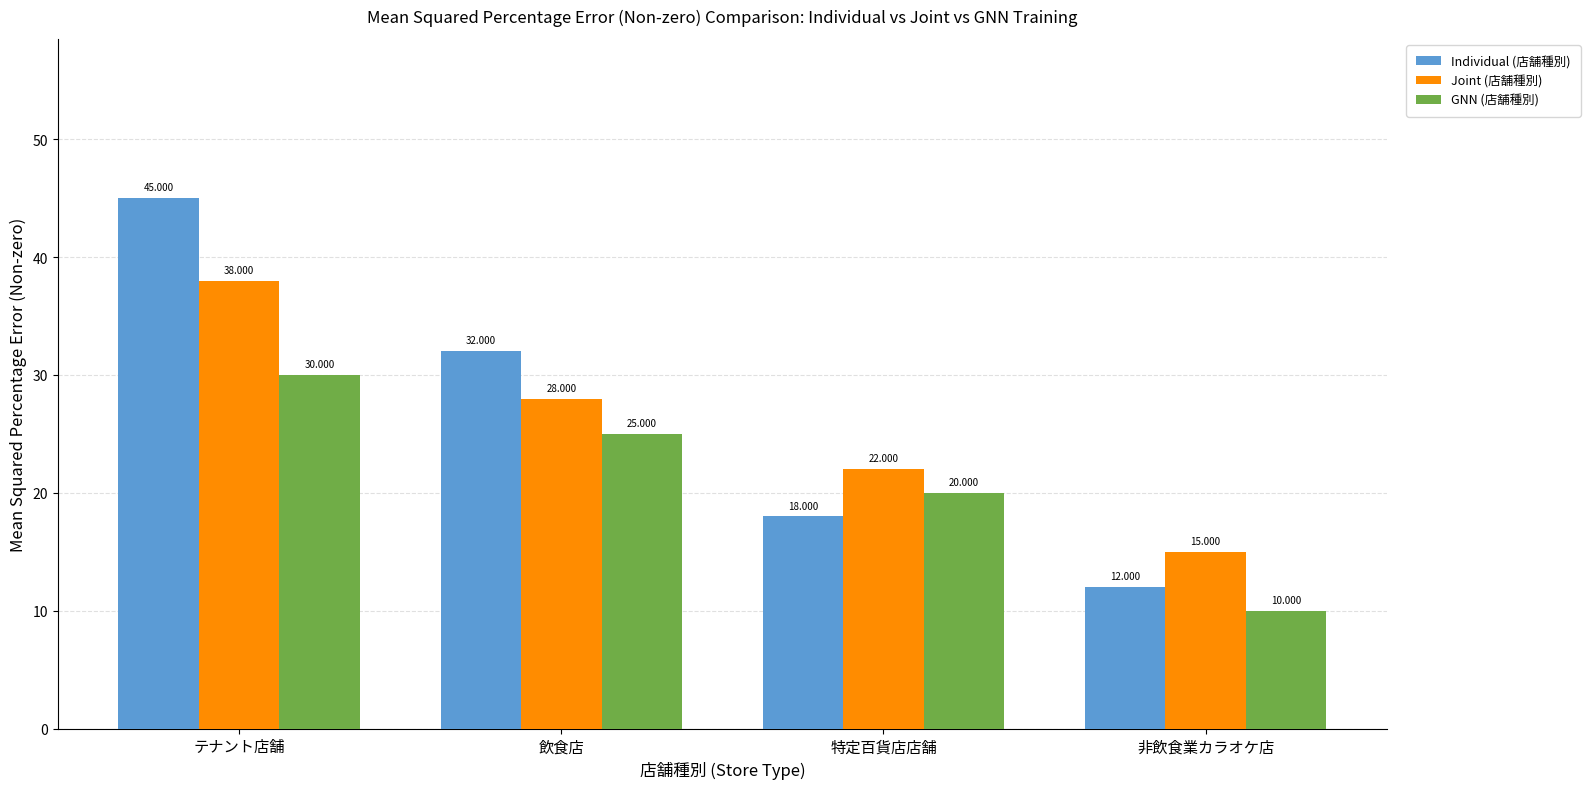

Rank the categories by GNN (店舗種別) value from lowest to highest.

非飲食業カラオケ店, 特定百貨店店舗, 飲食店, テナント店舗